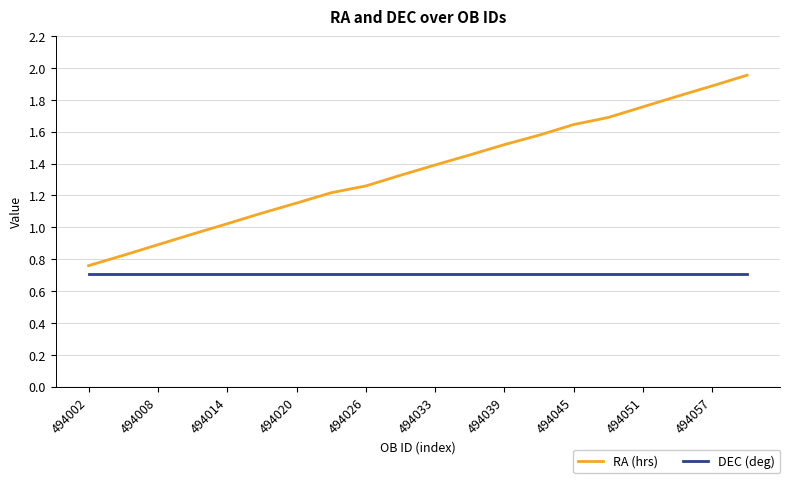

Rank the series by their maximum value, from lowest to highest.

DEC (deg), RA (hrs)